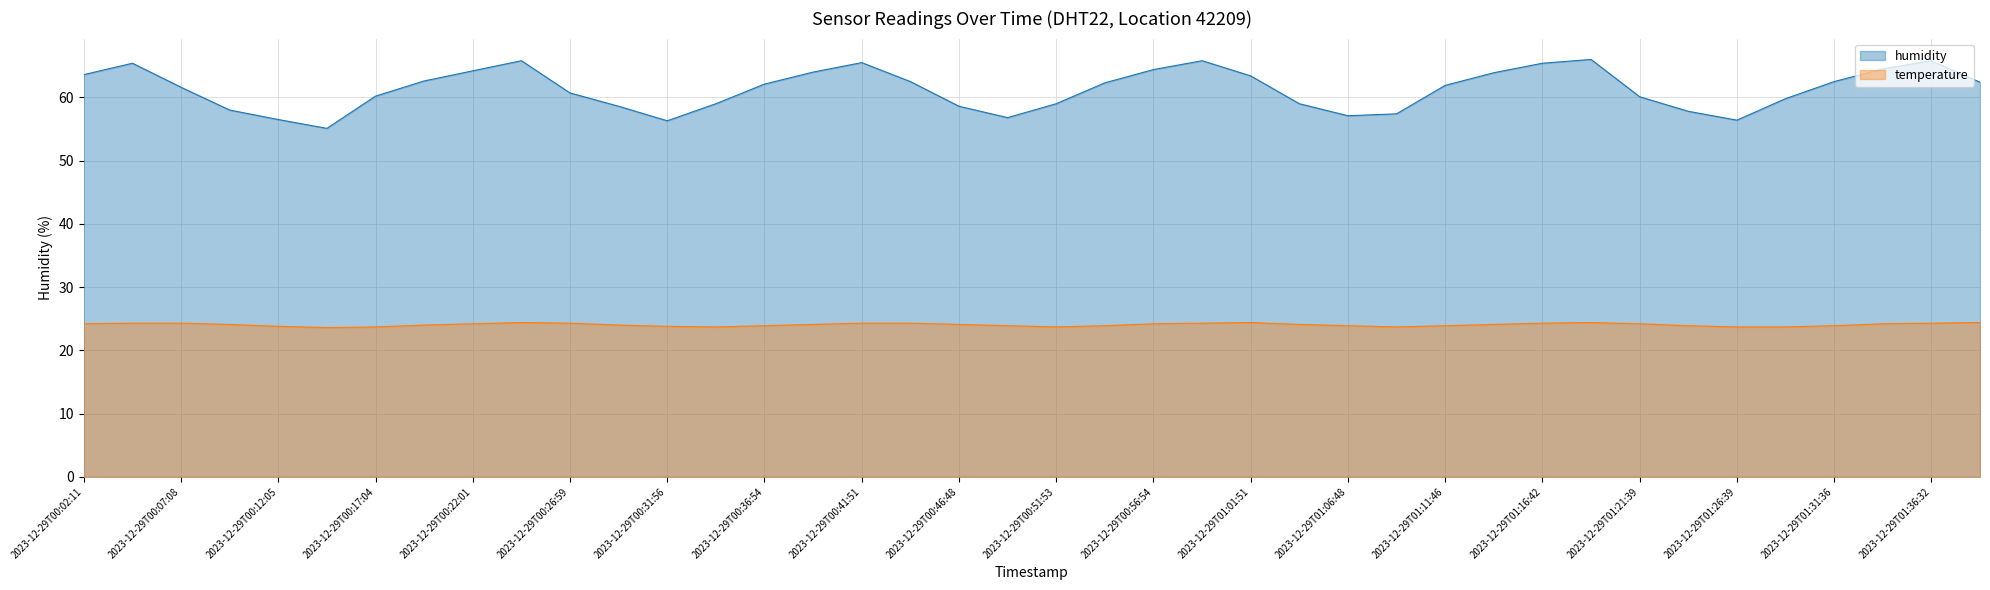

What is the value of the humidity point at the 27th from the left?

57.1